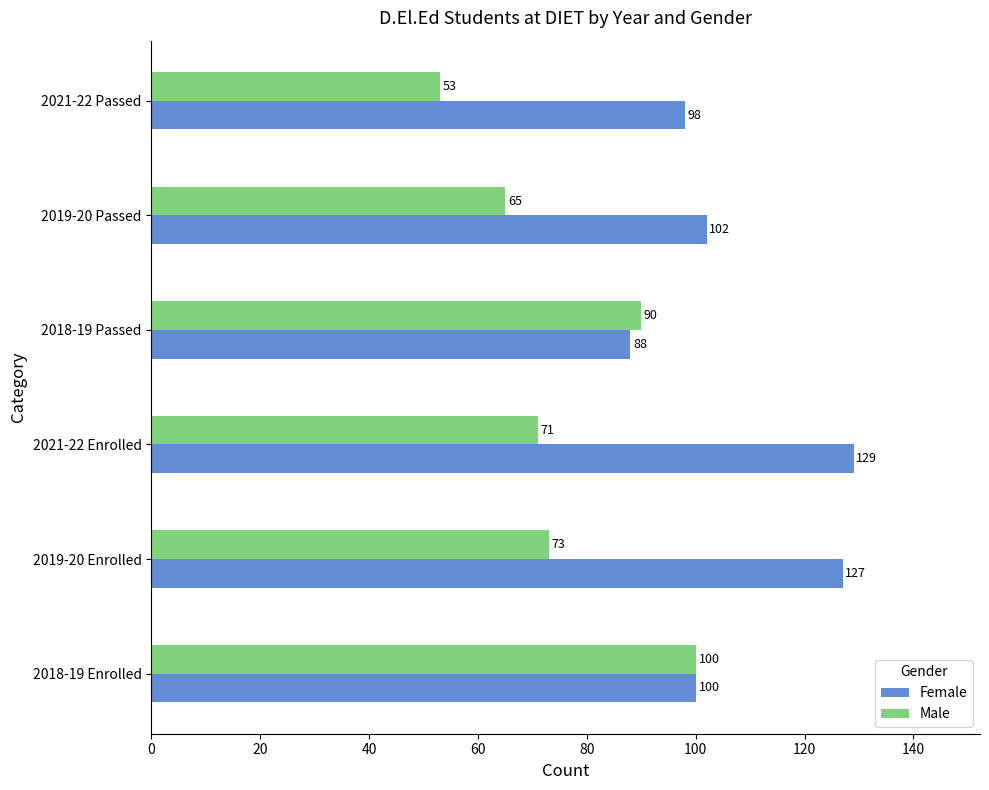

The Male series shows 59 at 2018-19 Passed. True or false?

False